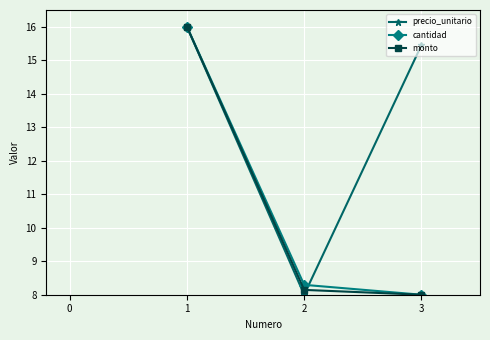

What are all the series names shown in the legend?

precio_unitario, cantidad, monto